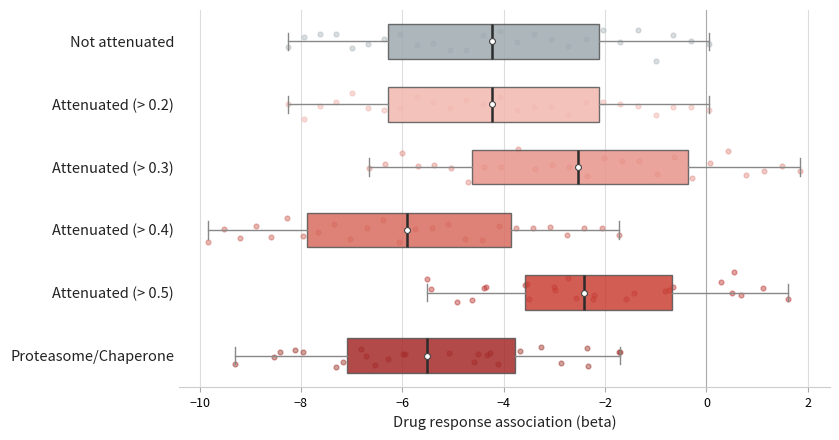

Reading bottom to top, transcribe this box plot: for each box, give where its median line is, the range the box spans, and where its two whiskers end, as read against the x-axis. The values are not printed on the chart, so give them approximately, as read against the axis.

Proteasome/Chaperone: median -5.6, box -7.0 to -3.8, whiskers -9.4 to -1.8
Attenuated (> 0.5): median -2.4, box -3.6 to -0.6, whiskers -5.6 to 1.6
Attenuated (> 0.4): median -6.0, box -7.8 to -3.8, whiskers -9.8 to -1.8
Attenuated (> 0.3): median -2.6, box -4.6 to -0.4, whiskers -6.6 to 1.8
Attenuated (> 0.2): median -4.2, box -6.2 to -2.2, whiskers -8.2 to 0.0
Not attenuated: median -4.2, box -6.2 to -2.2, whiskers -8.2 to 0.0